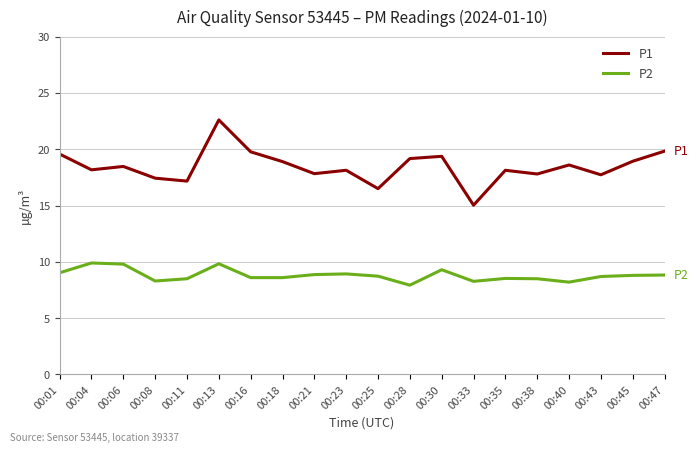

True or false: P2 and P1 cross at least once.

False